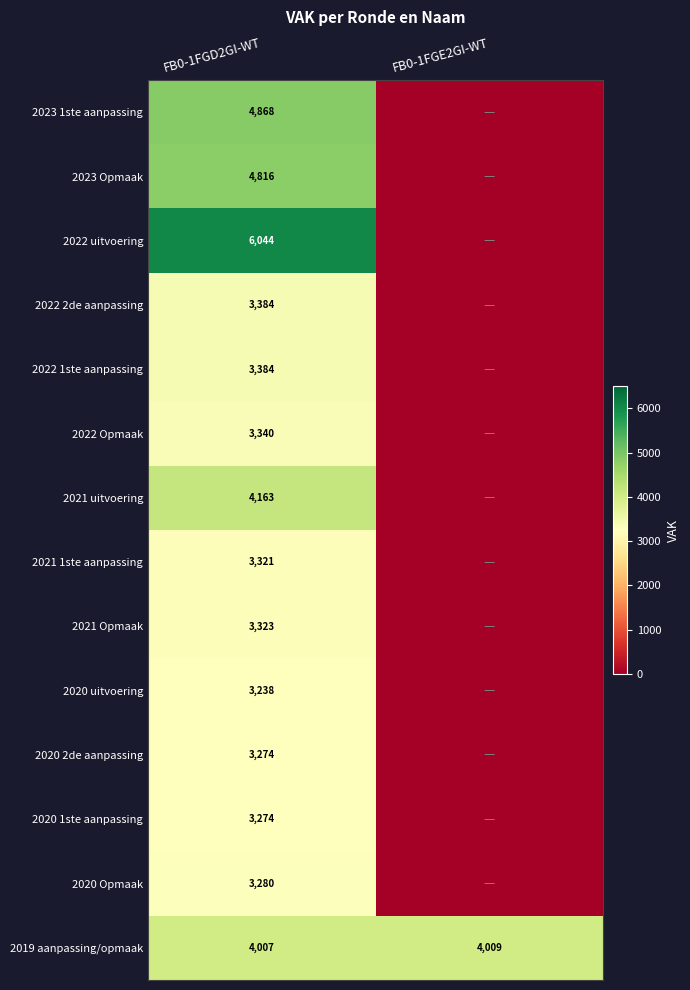

What is the greatest value displayed?

6044